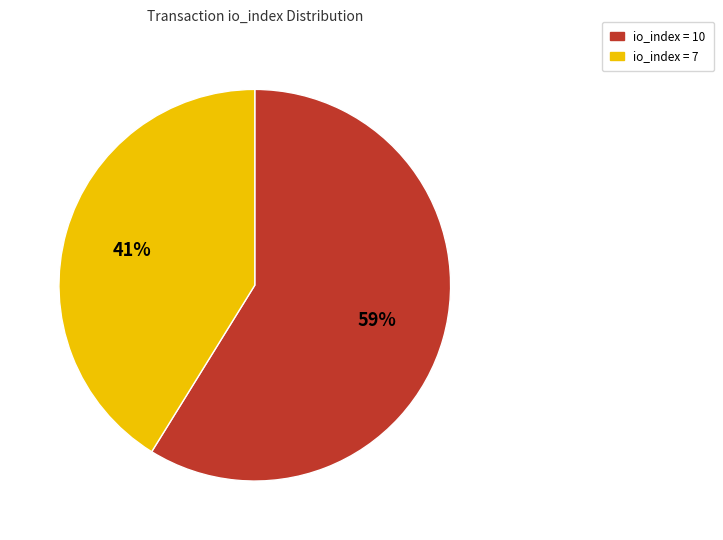

To the nearest percent, what is the average slice percentage?

50%